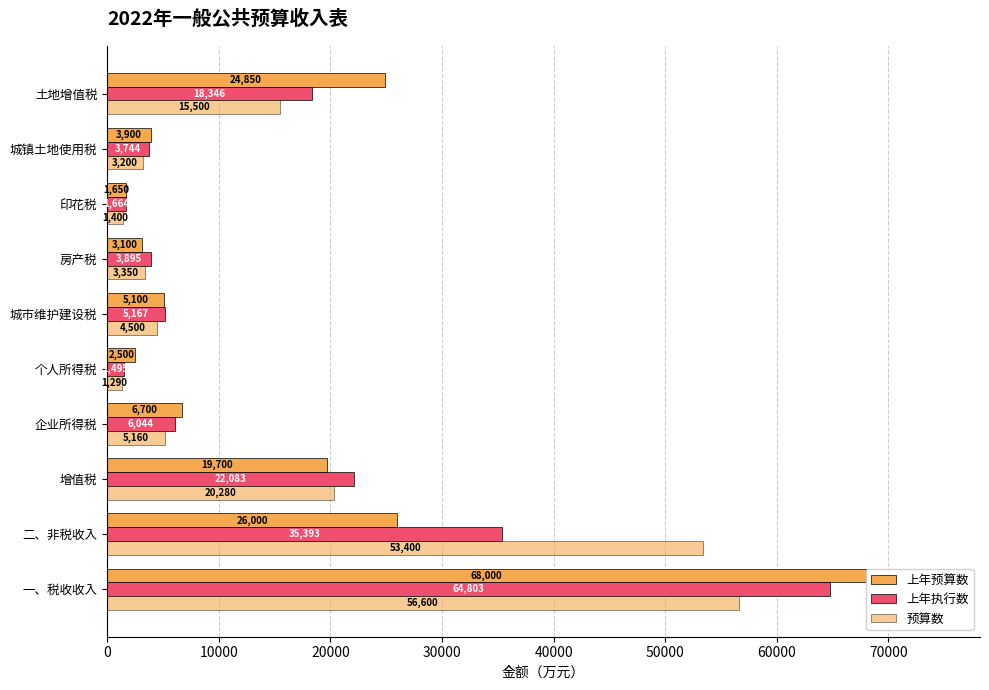

How many data points does each series have?

10